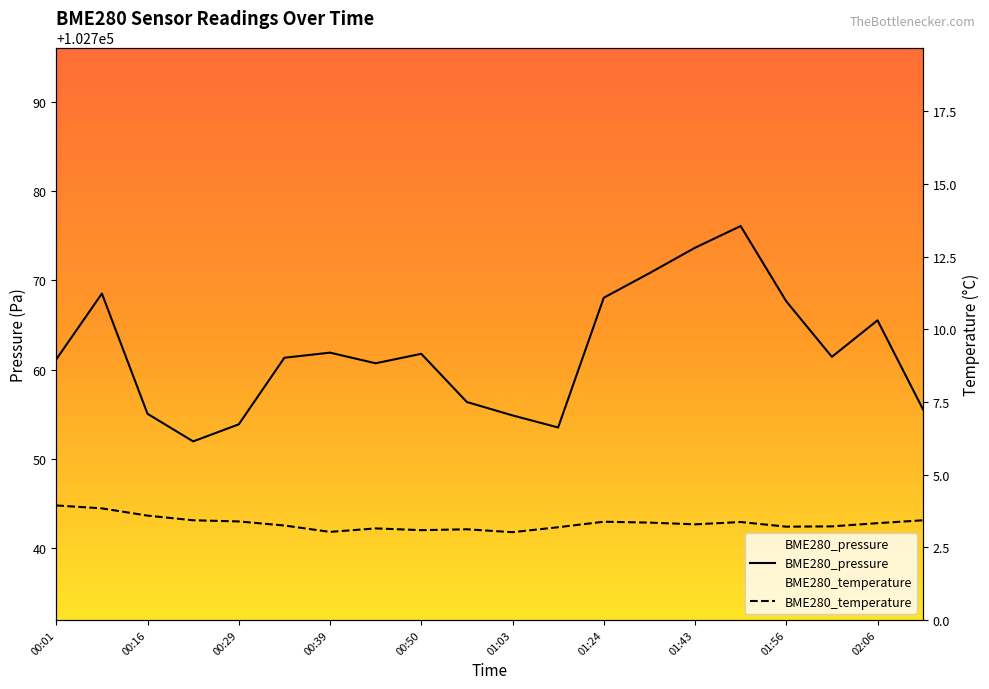

Does the chart display data point markers on the line(s)?

No